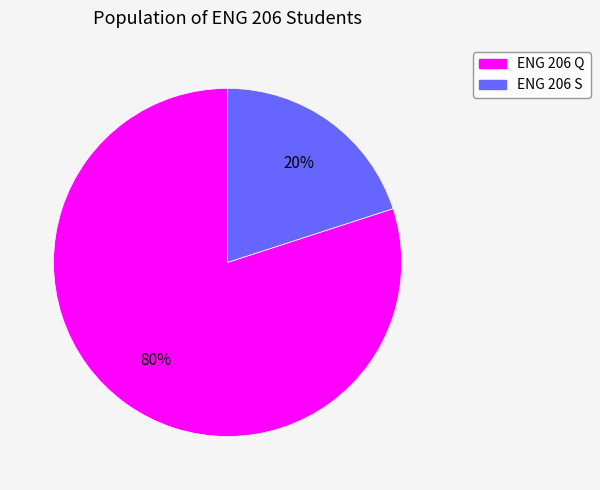

Which slice is the largest?

ENG 206 Q